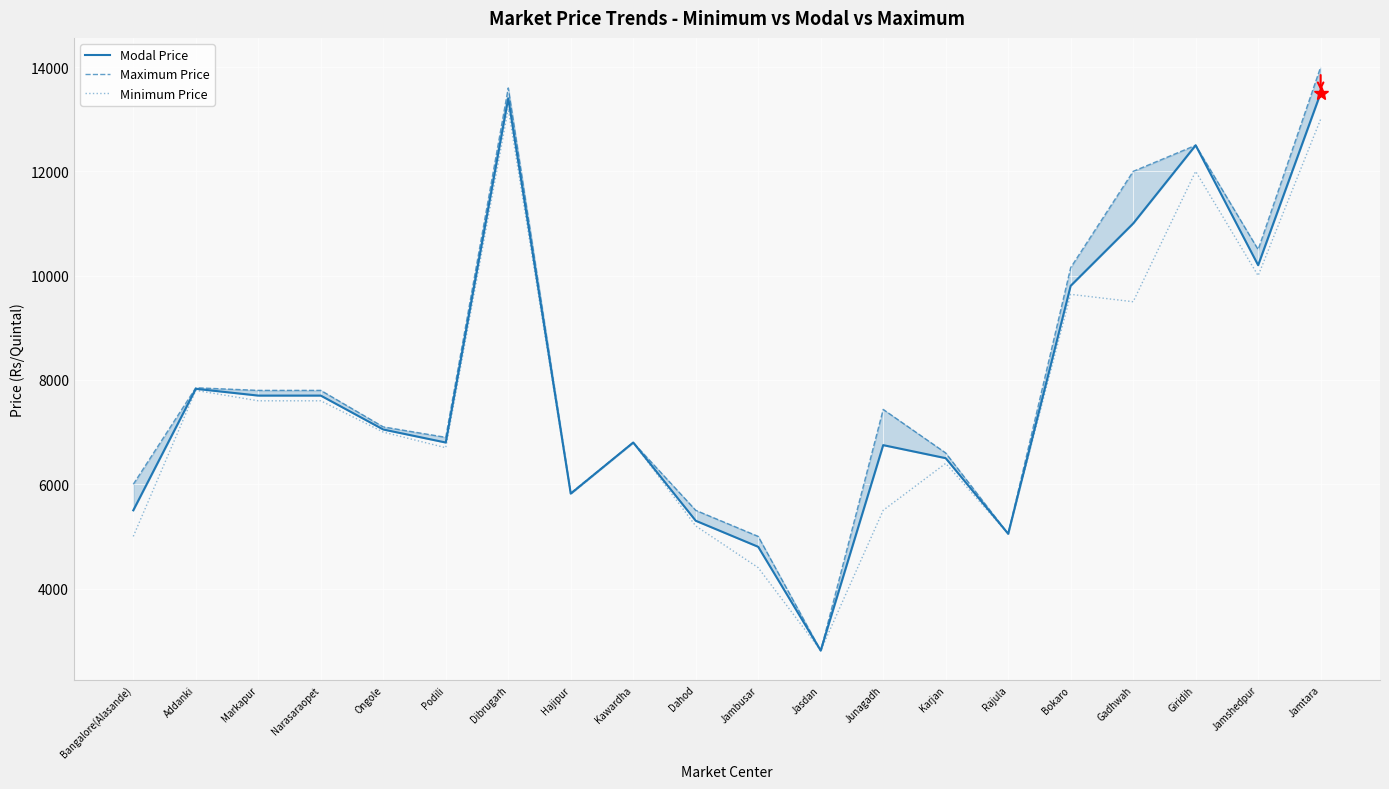

True or false: Minimum Price has a value of 3409 at Bangalore(Alasande).

False